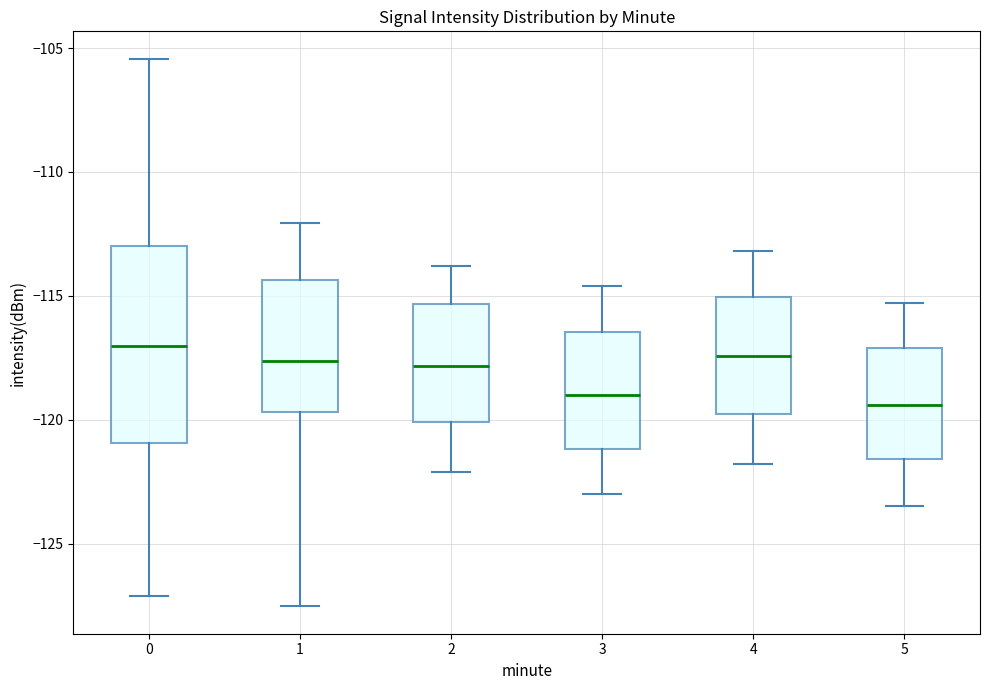

Reading left to right, transcribe this box plot: for each box, give where its median line is, the range the box spans, and where its two whiskers end, as read against the y-axis. The values are not printed on the chart, so give them approximately, as read against the axis.

0: median -117.0, box -121.0 to -113.0, whiskers -127.0 to -105.5
1: median -117.5, box -119.5 to -114.5, whiskers -127.5 to -112.0
2: median -118.0, box -120.0 to -115.5, whiskers -122.0 to -114.0
3: median -119.0, box -121.0 to -116.5, whiskers -123.0 to -114.5
4: median -117.5, box -120.0 to -115.0, whiskers -122.0 to -113.0
5: median -119.5, box -121.5 to -117.0, whiskers -123.5 to -115.5